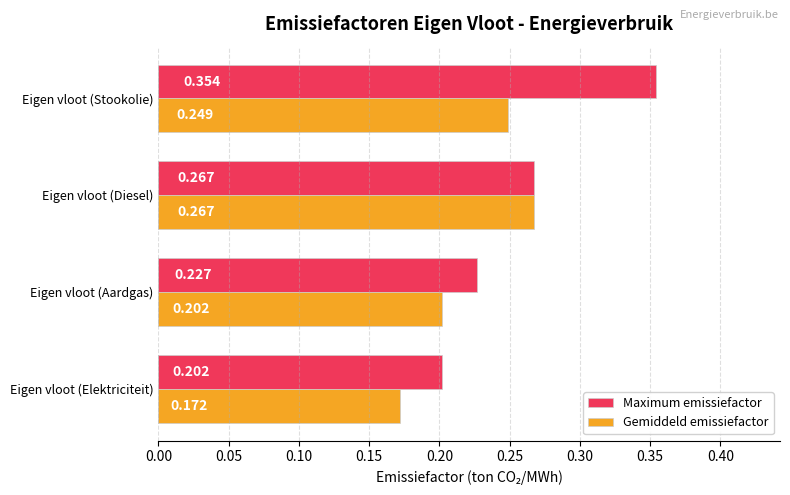

Which series has the largest total across all categories?

Maximum emissiefactor